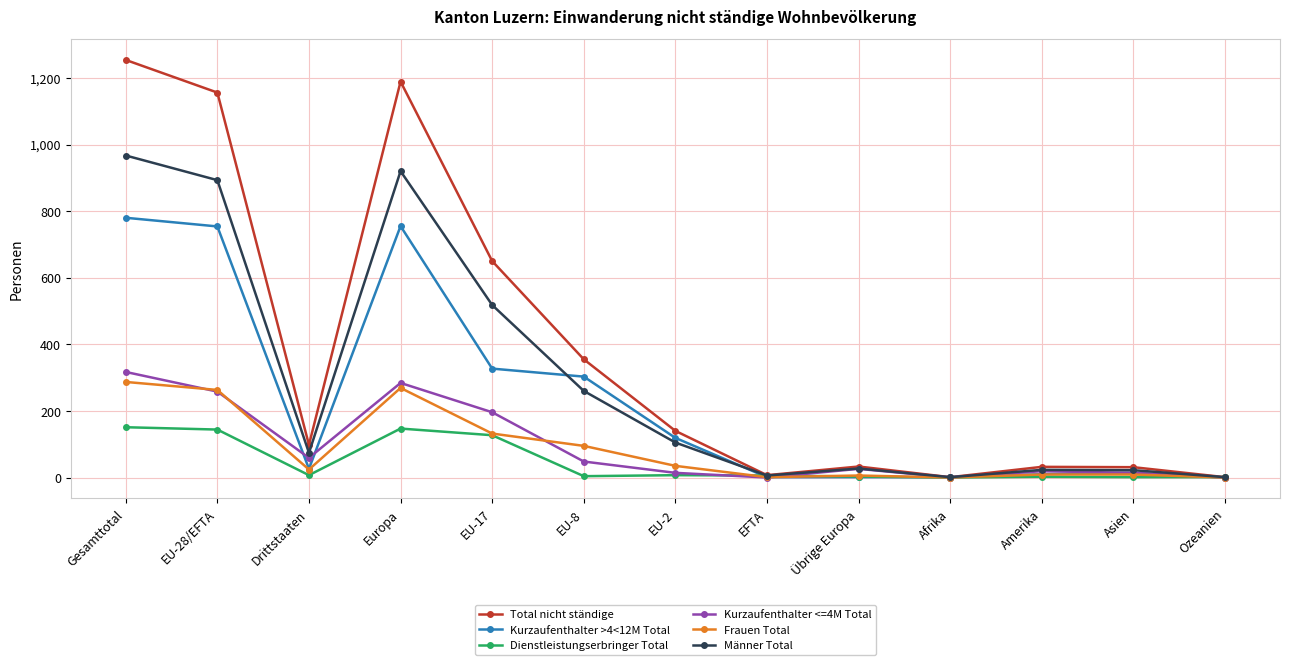

Which category has the highest value across all series?

Gesamttotal